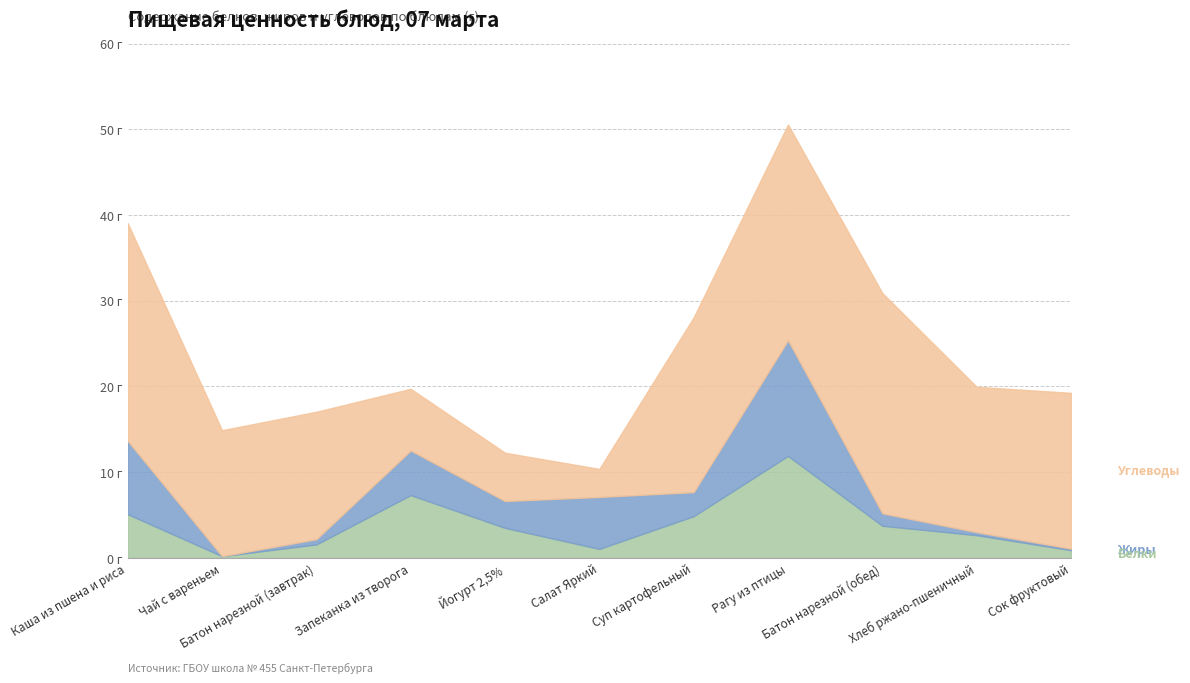

Rank the categories by Белки value from highest to lowest.

Рагу из птицы, Запеканка из творога, Каша из пшена и риса, Суп картофельный, Батон нарезной (обед), Йогурт 2,5%, Хлеб ржано-пшеничный, Батон нарезной (завтрак), Салат Яркий, Сок фруктовый, Чай с вареньем